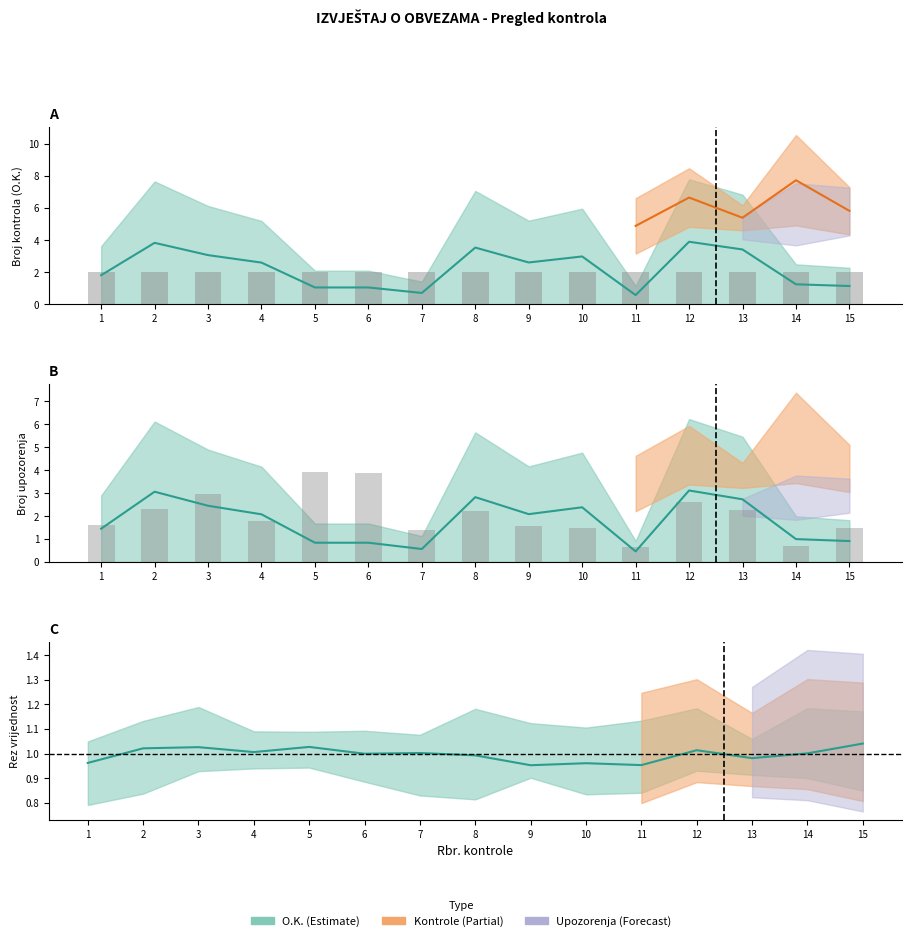

Which label corresponds to the smallest value in the chart?

1